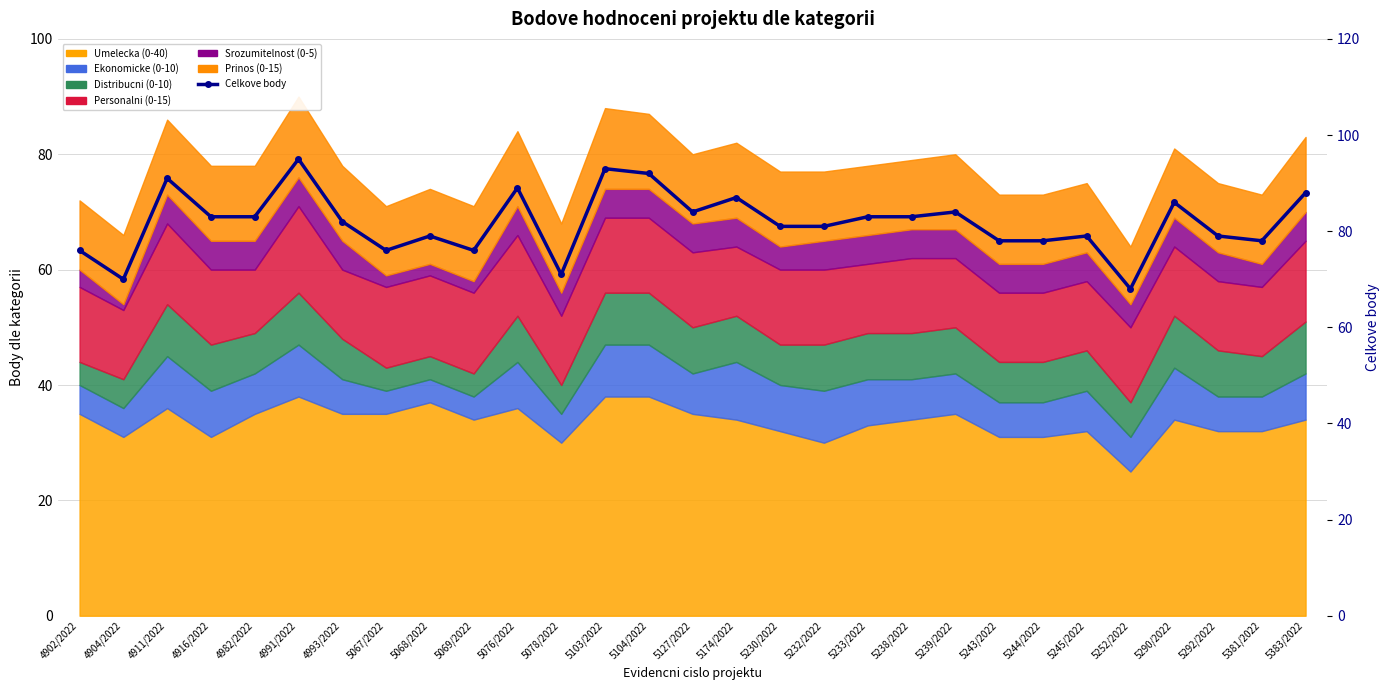

Where is the first local maximum?

4911/2022